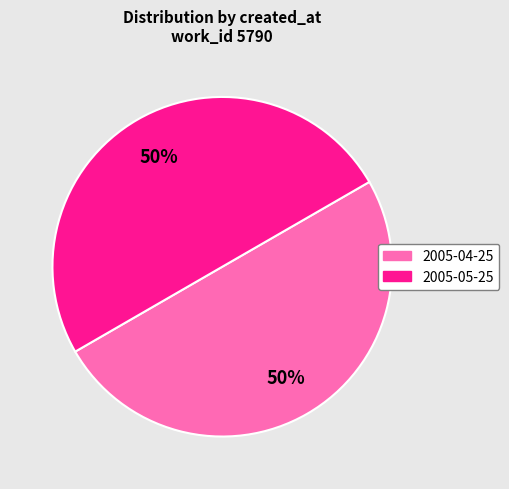

Is the sum of 2005-05-25 and 2005-04-25 greater than half?

Yes